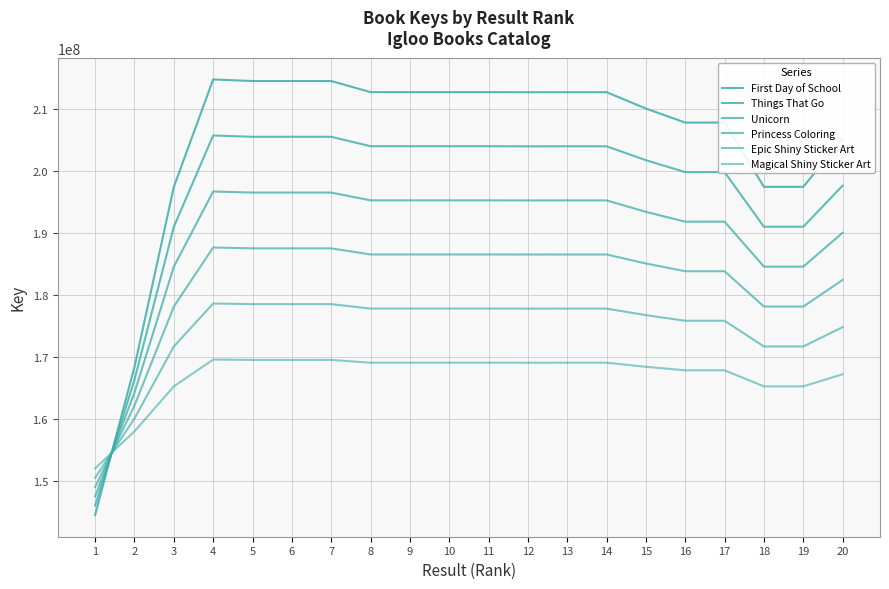

True or false: Things That Go has a value of 199762067.7 at 16.

True